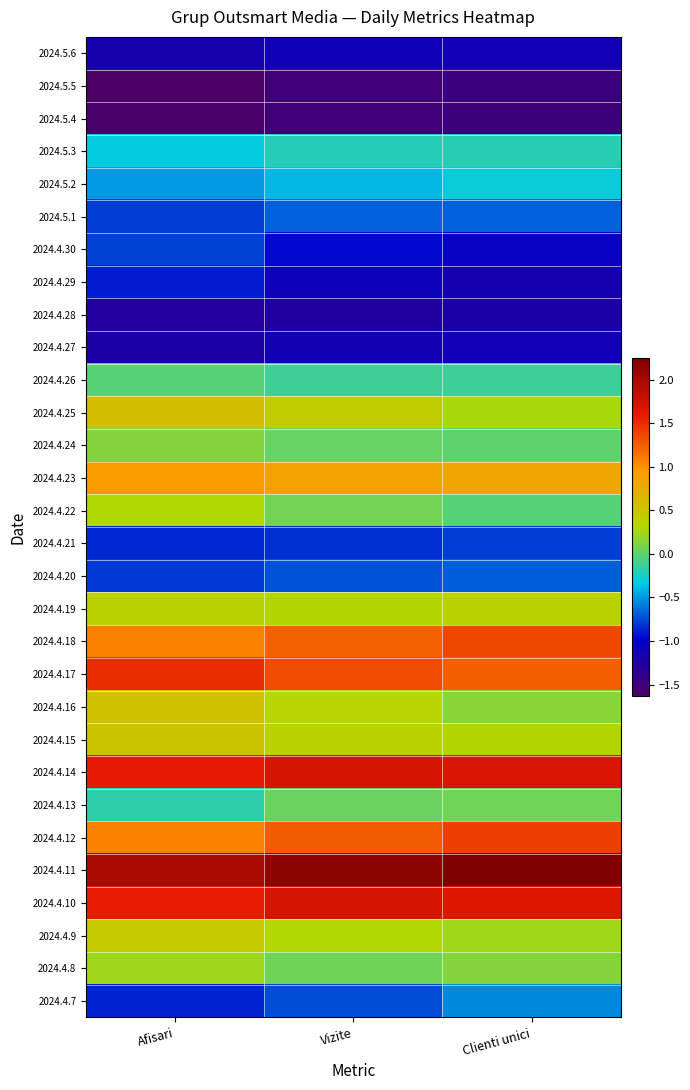

Reading right to left, what are all the values shown in this chart?

2024.5.6: Clienti unici=-1.1	Vizite=-1.1	Afisari=-1.2
2024.5.5: Clienti unici=-1.5	Vizite=-1.5	Afisari=-1.6
2024.5.4: Clienti unici=-1.5	Vizite=-1.5	Afisari=-1.6
2024.5.3: Clienti unici=-0.2	Vizite=-0.2	Afisari=-0.3
2024.5.2: Clienti unici=-0.3	Vizite=-0.4	Afisari=-0.5
2024.5.1: Clienti unici=-0.7	Vizite=-0.7	Afisari=-0.8
2024.4.30: Clienti unici=-1.0	Vizite=-1.0	Afisari=-0.8
2024.4.29: Clienti unici=-1.2	Vizite=-1.1	Afisari=-0.9
2024.4.28: Clienti unici=-1.2	Vizite=-1.2	Afisari=-1.3
2024.4.27: Clienti unici=-1.1	Vizite=-1.1	Afisari=-1.2
2024.4.26: Clienti unici=-0.1	Vizite=-0.1	Afisari=-0.0
2024.4.25: Clienti unici=0.3	Vizite=0.4	Afisari=0.6
2024.4.24: Clienti unici=0.0	Vizite=0.0	Afisari=0.1
2024.4.23: Clienti unici=0.8	Vizite=0.9	Afisari=0.9
2024.4.22: Clienti unici=-0.0	Vizite=0.1	Afisari=0.3
2024.4.21: Clienti unici=-0.8	Vizite=-0.8	Afisari=-0.9
2024.4.20: Clienti unici=-0.7	Vizite=-0.7	Afisari=-0.8
2024.4.19: Clienti unici=0.4	Vizite=0.3	Afisari=0.4
2024.4.18: Clienti unici=1.4	Vizite=1.2	Afisari=1.1
2024.4.17: Clienti unici=1.2	Vizite=1.3	Afisari=1.5
2024.4.16: Clienti unici=0.2	Vizite=0.3	Afisari=0.5
2024.4.15: Clienti unici=0.3	Vizite=0.4	Afisari=0.5
2024.4.14: Clienti unici=1.7	Vizite=1.7	Afisari=1.6
2024.4.13: Clienti unici=0.1	Vizite=0.0	Afisari=-0.2
2024.4.12: Clienti unici=1.4	Vizite=1.3	Afisari=1.1
2024.4.11: Clienti unici=2.2	Vizite=2.2	Afisari=2.0
2024.4.10: Clienti unici=1.7	Vizite=1.7	Afisari=1.6
2024.4.9: Clienti unici=0.2	Vizite=0.3	Afisari=0.5
2024.4.8: Clienti unici=0.1	Vizite=0.1	Afisari=0.2
2024.4.7: Clienti unici=-0.5	Vizite=-0.7	Afisari=-0.9